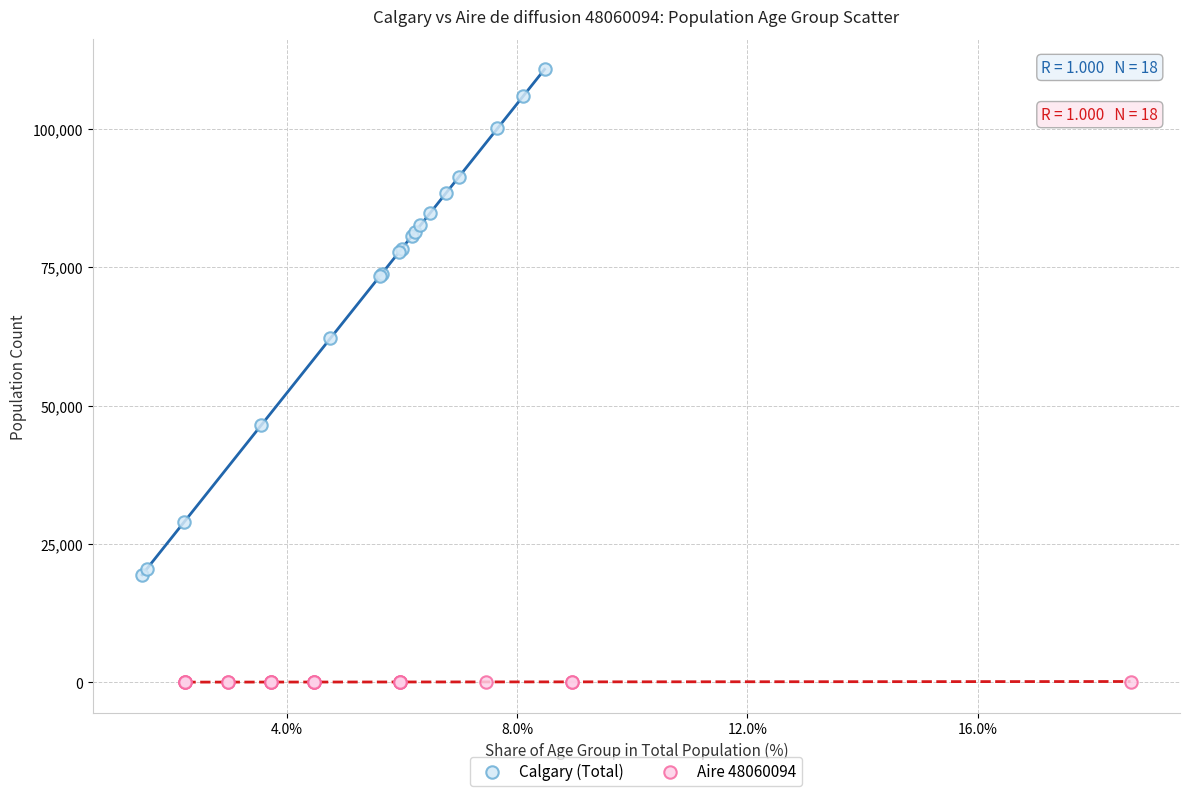

Which series has the largest Y range (max minus min)?

Calgary (Total)